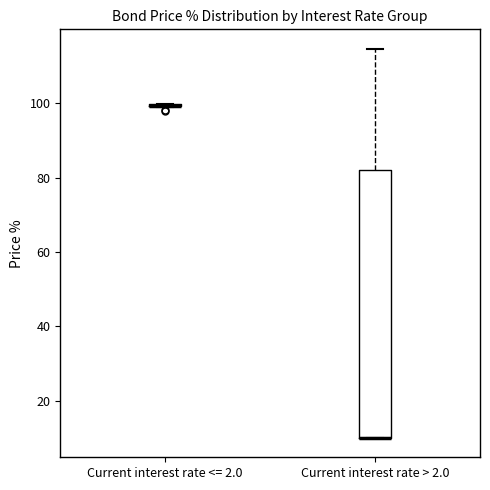

Which box is the tallest, from its lower edge to its upper edge?

Current interest rate > 2.0